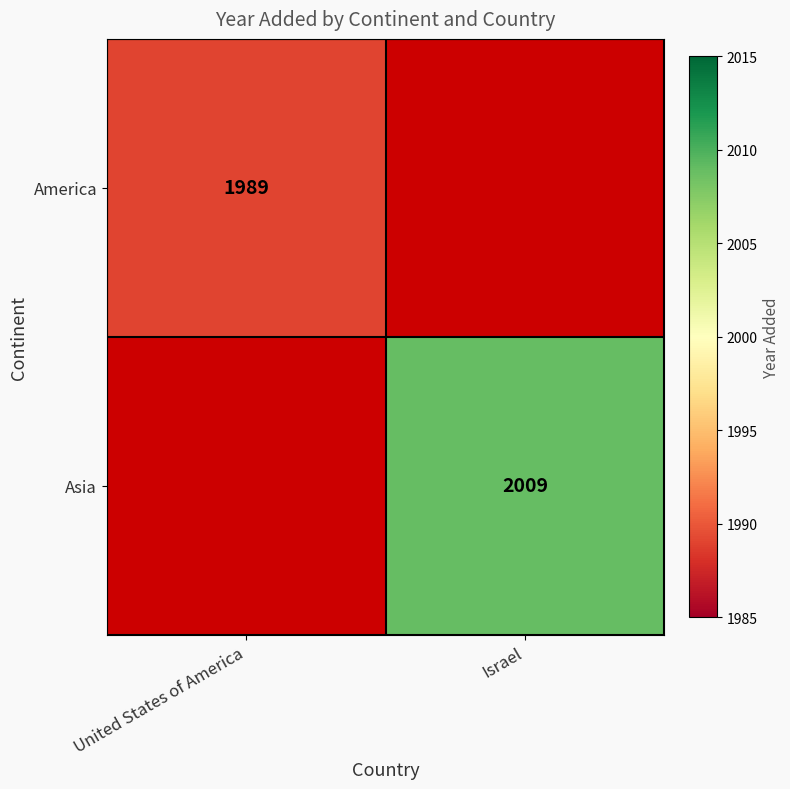

The America series shows 1989 at United States of America. True or false?

True